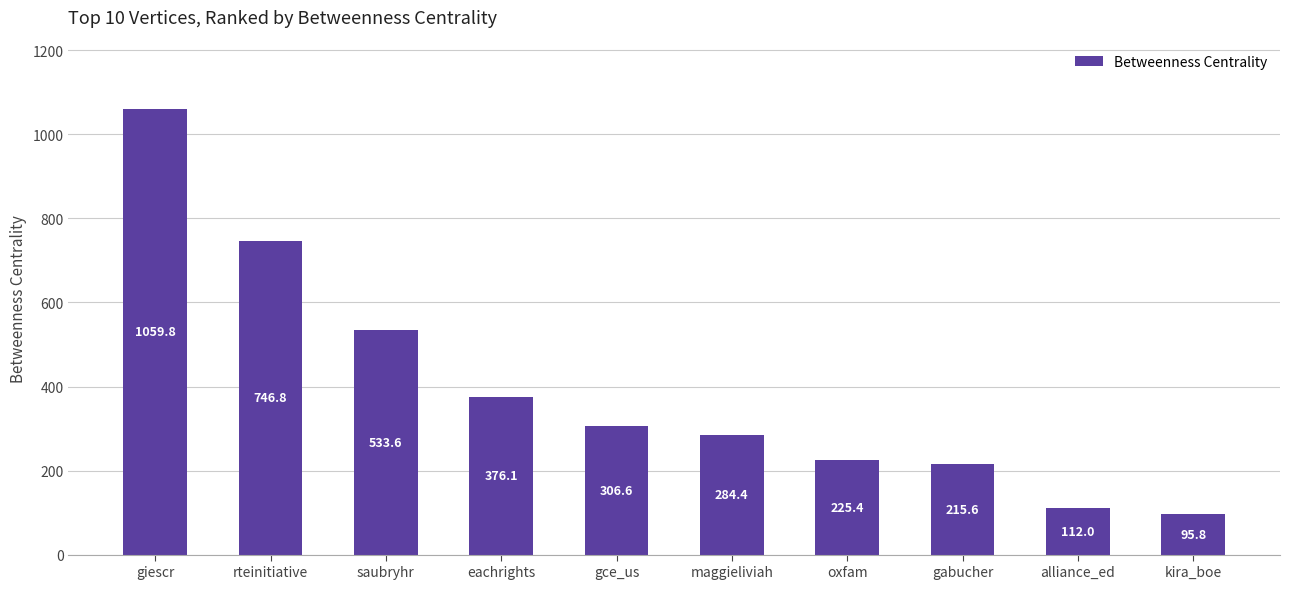

What is the greatest value displayed?

1059.8